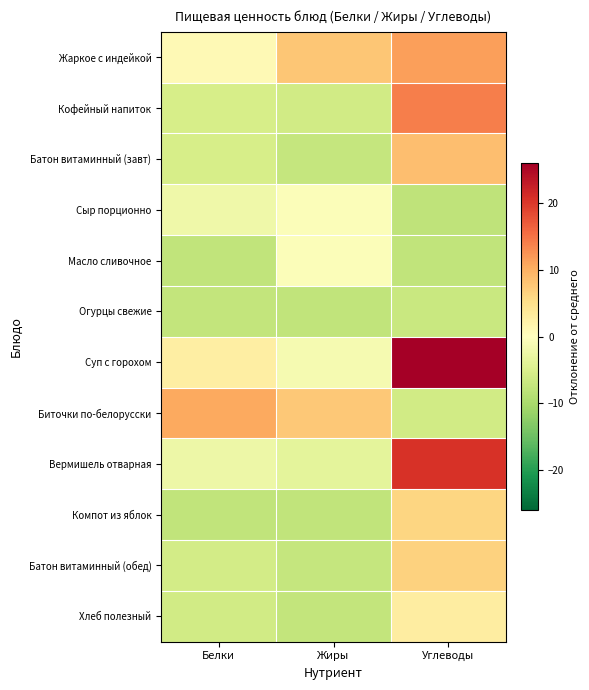

At which category does the chart reach its minimum across all series?

Углеводы